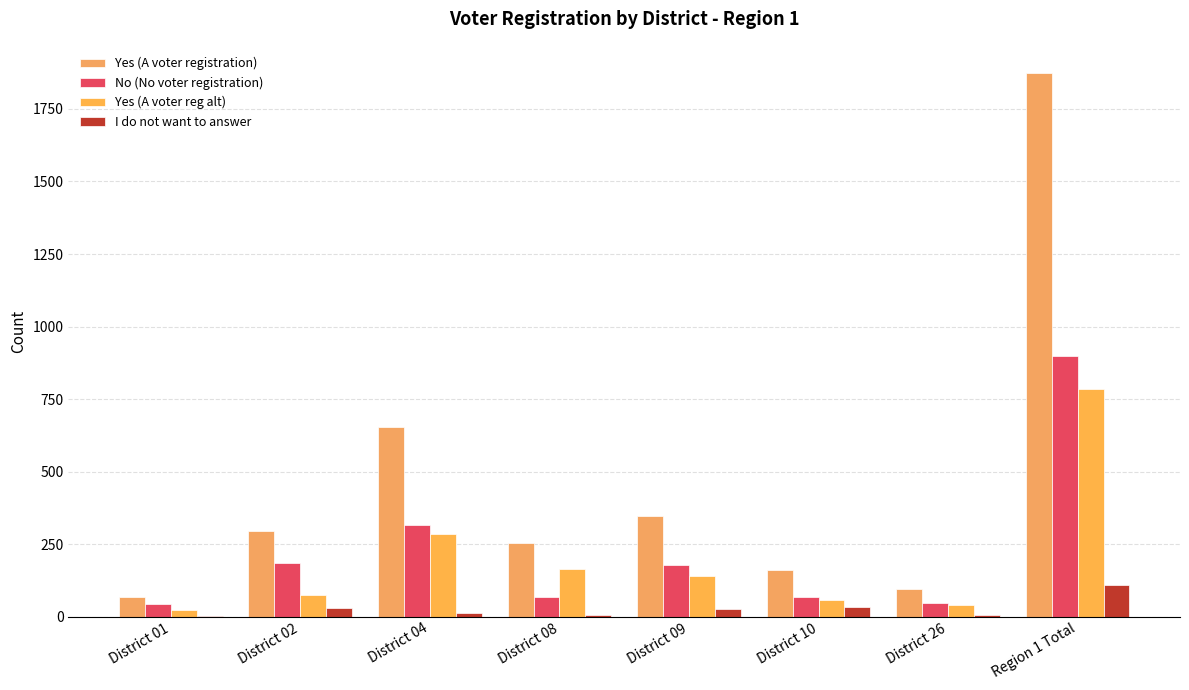

Where is I do not want to answer nearest to the value 55?

District 10